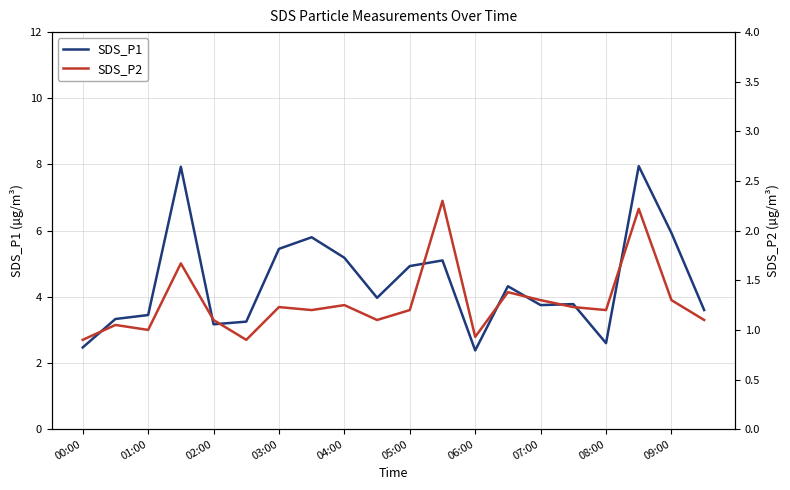

What is the minimum value for SDS_P1?

2.4